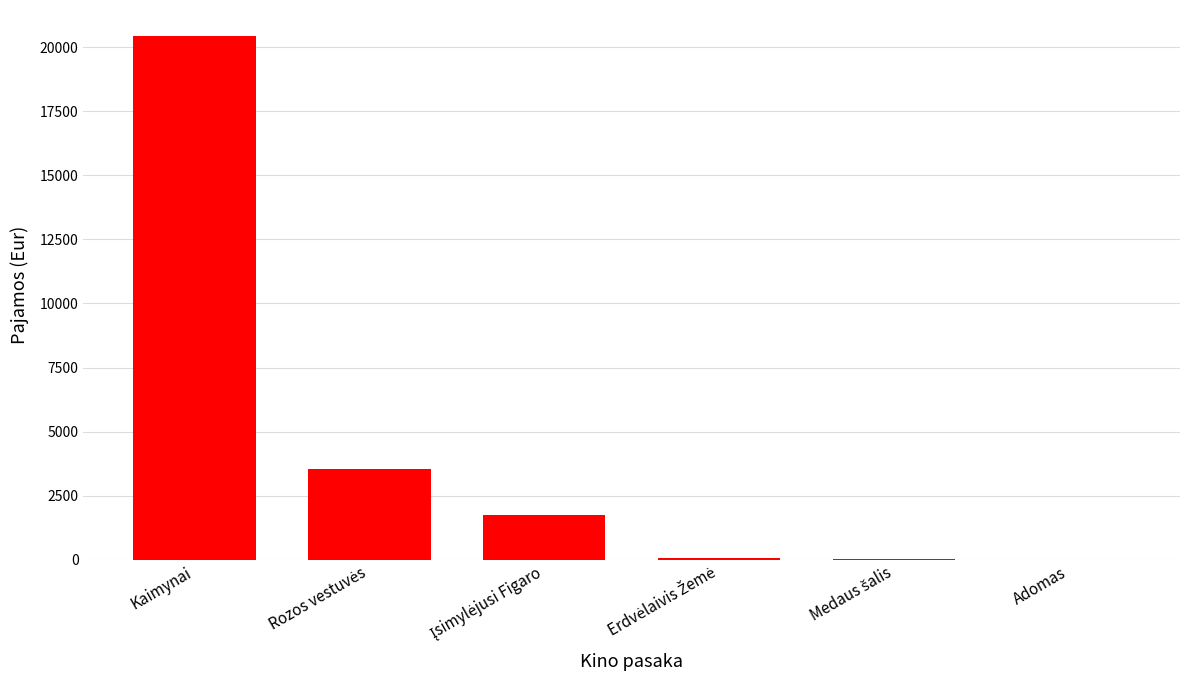

The chart shows a value of 20430.3 at Kaimynai. True or false?

True